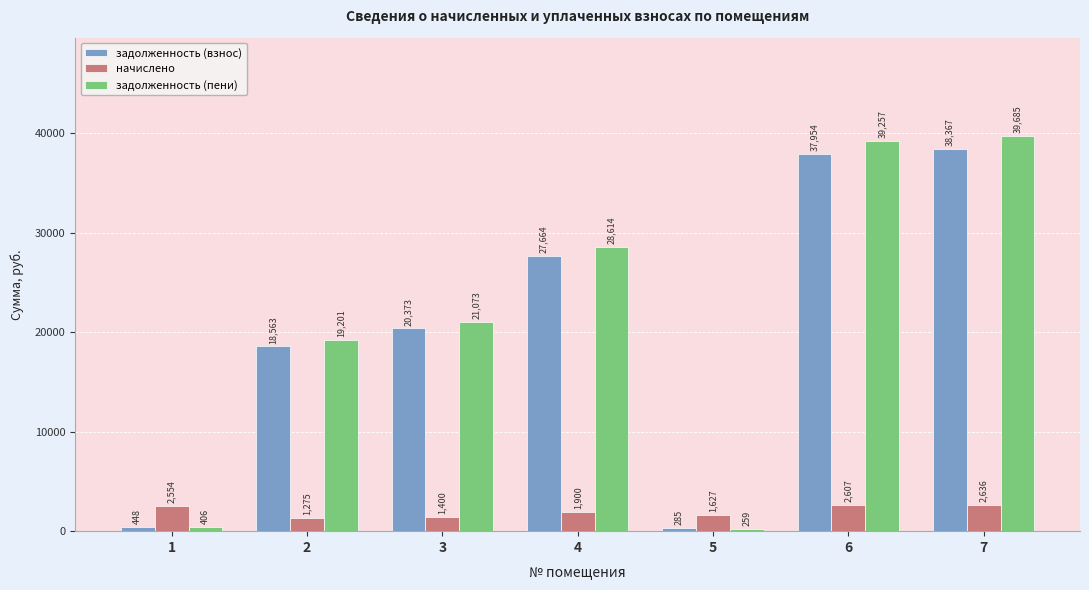

Is the value of начислено at 5 greater than the value of задолженность (пени) at 7?

No